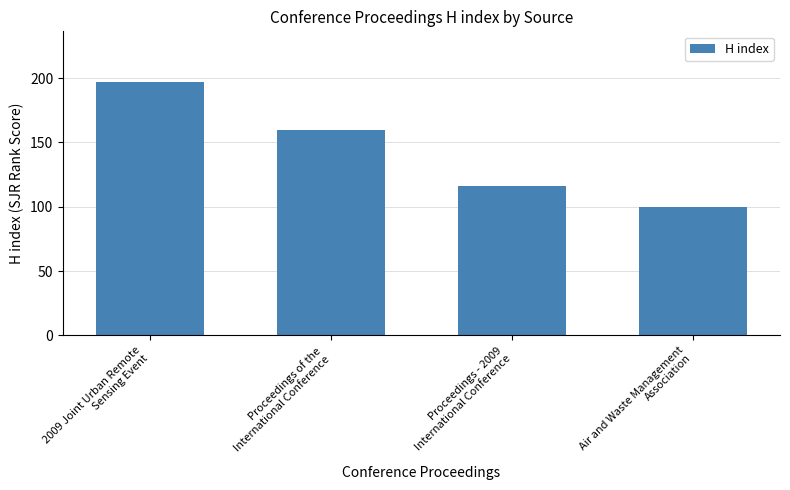

List the labels in order of value, largest first.

2009 Joint Urban Remote
Sensing Event, Proceedings of the
International Conference, Proceedings - 2009
International Conference, Air and Waste Management
Association